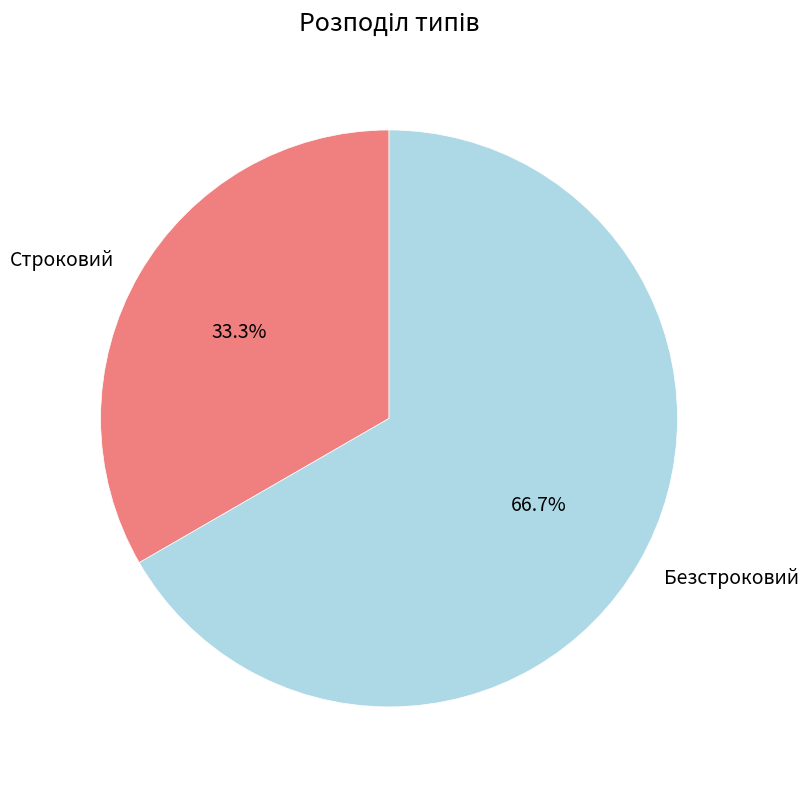

What is the ratio of the value at Строковий to the value at Безстроковий?

0.5